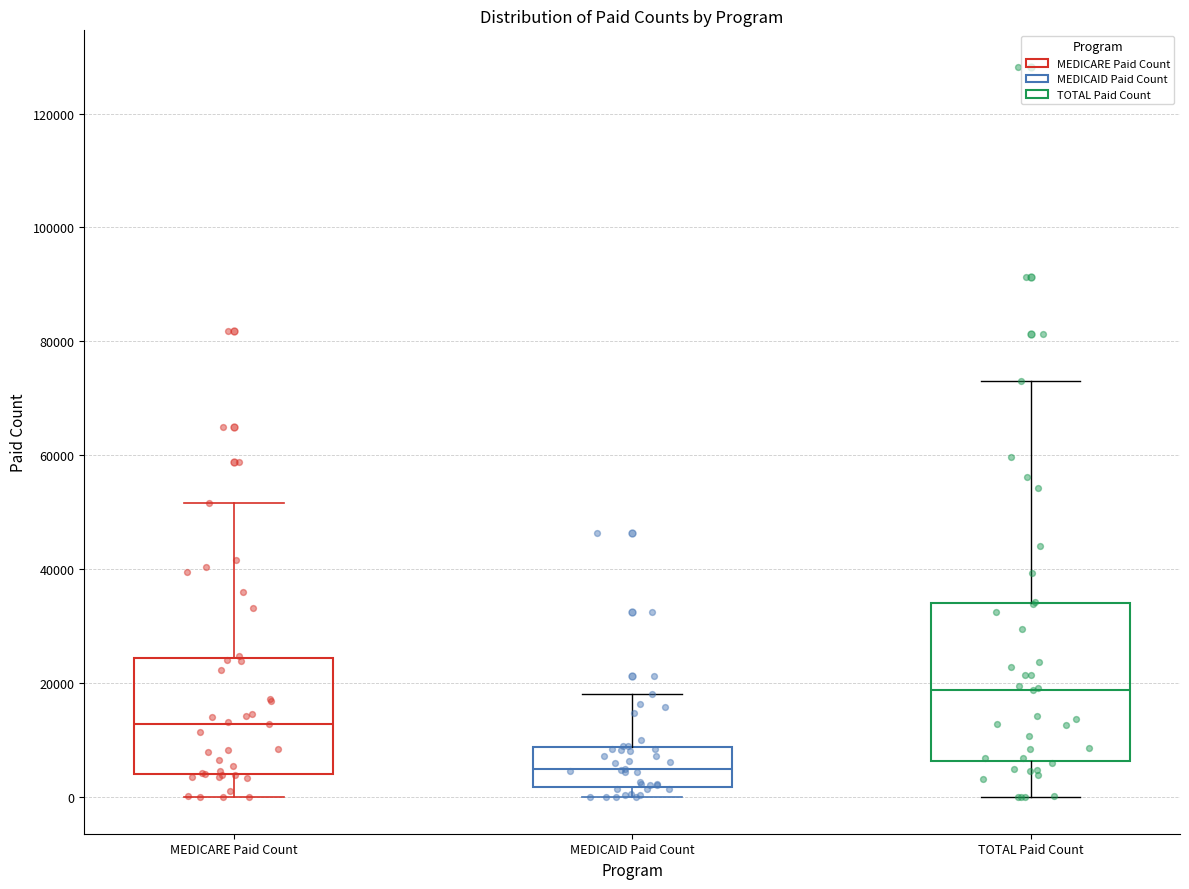

Reading left to right, read every box against the y-axis: the position of its median line, the range the box covers, and the ends of its whiskers. The values are not printed on the chart, so give them approximately, as read against the axis.

MEDICARE Paid Count: median 12000, box 4000 to 24000, whiskers 0 to 52000
MEDICAID Paid Count: median 4000, box 2000 to 8000, whiskers 0 to 18000
TOTAL Paid Count: median 18000, box 6000 to 34000, whiskers 0 to 74000